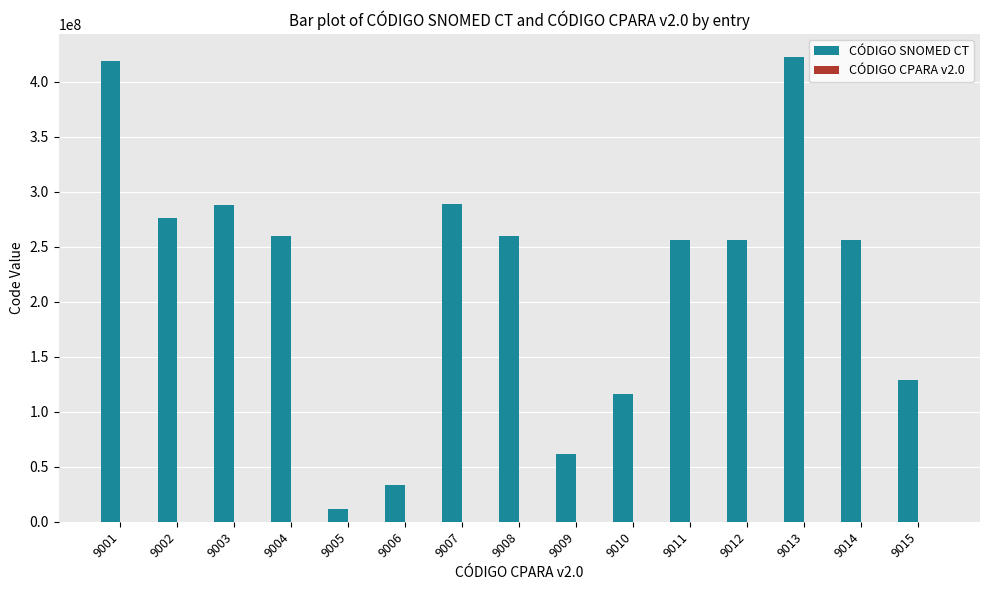

Where does the CÓDIGO SNOMED CT series first go above 256435007?

9001